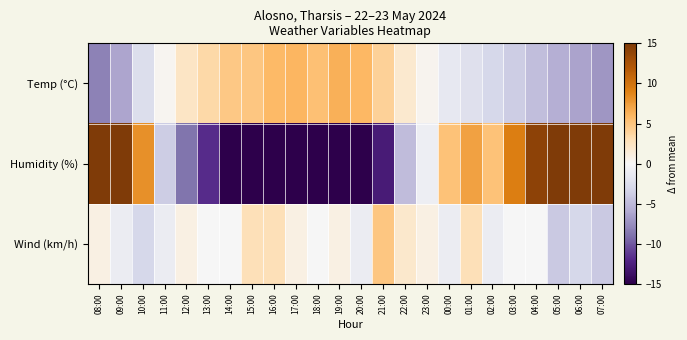

Rank the series by their maximum value, from lowest to highest.

Wind (km/h), Temp (°C), Humidity (%)